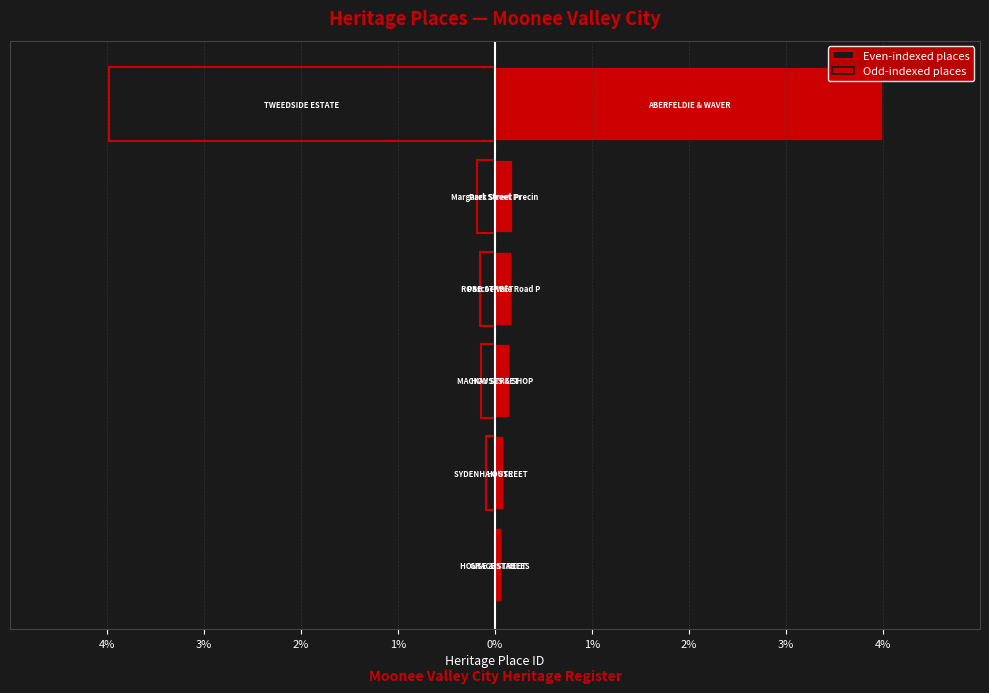

Reading left to right, list all the values displayed in this chart.

Even-indexed places: 0.0	-0.1	-0.1	-0.2	-0.2	-4.0
Odd-indexed places: 0.1	0.1	0.2	0.2	0.2	4.0